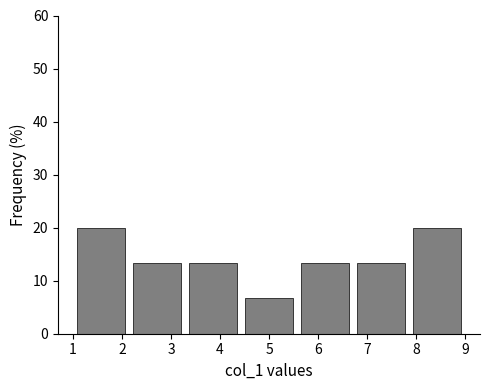

What is the height of the bar covering 4.4 to 5.6 on the x-axis? Neither the bar edges nor the heights are printed on the chart, so give them approximately, as read against the axes.

7